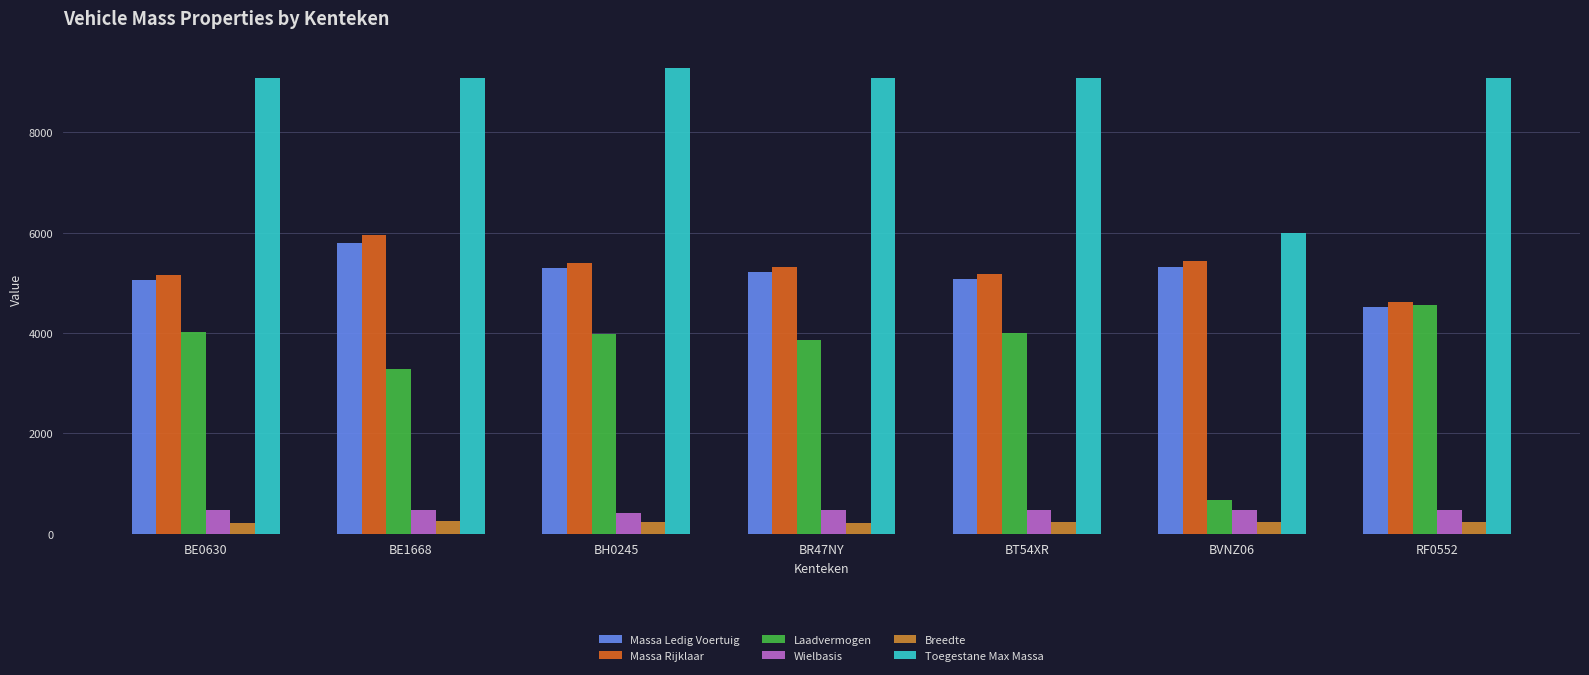

What position from the left is BT54XR?

5